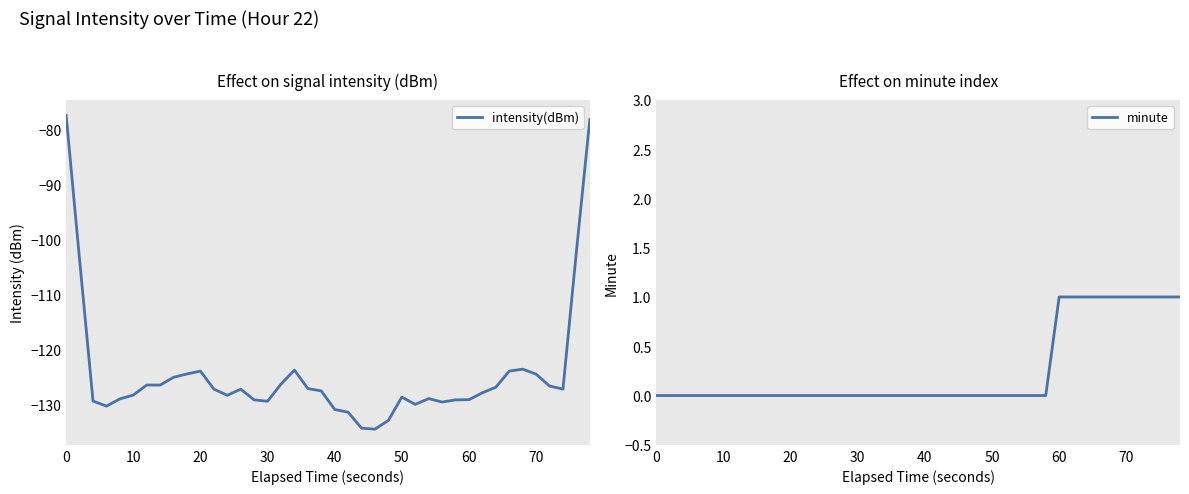

True or false: intensity(dBm) has a value of -41.6 at 0.

False